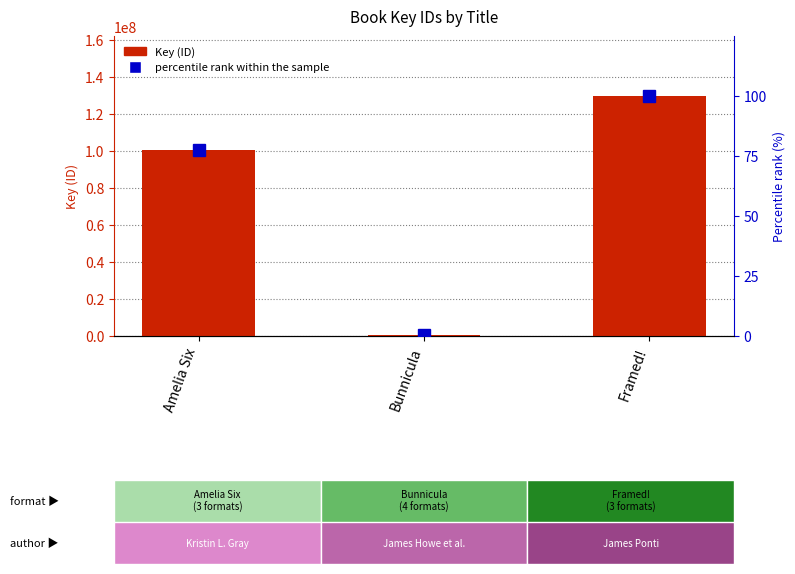

Which label corresponds to the largest value in the chart?

Framed!